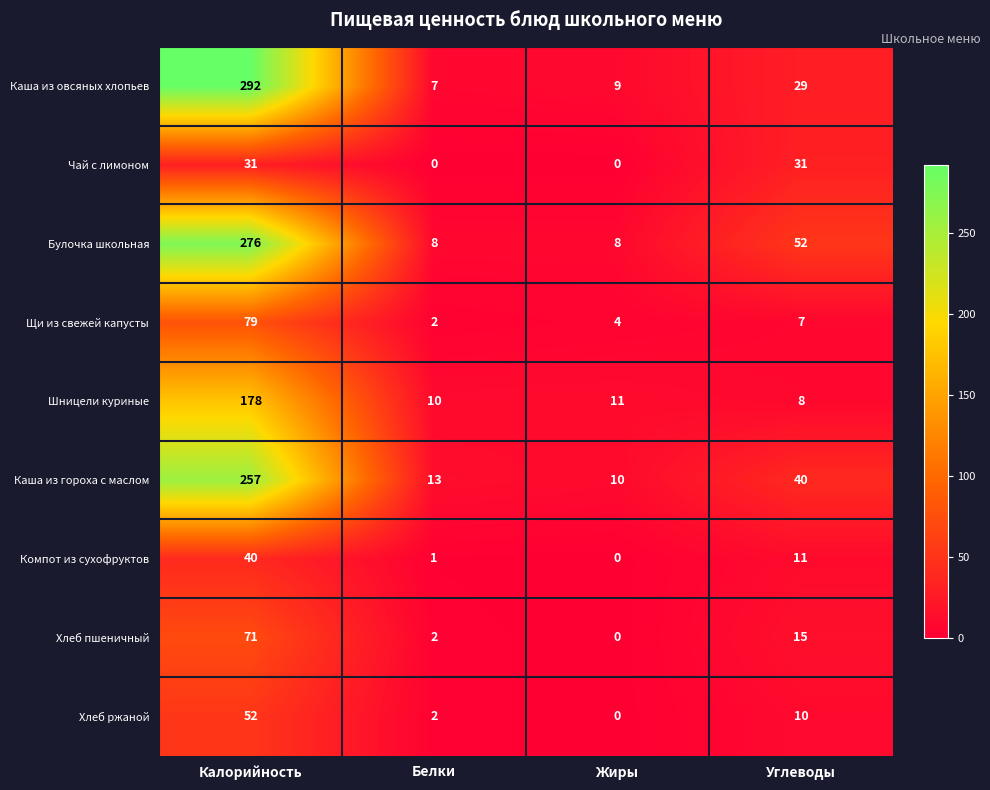

The Шницели куриные series shows 272 at Калорийность. True or false?

False